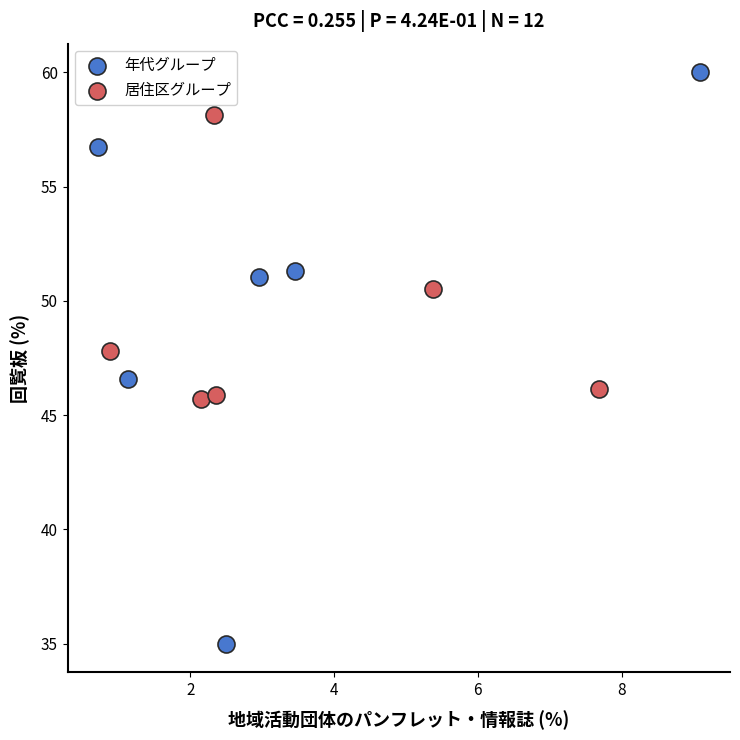

What are all the series names shown in the legend?

年代グループ, 居住区グループ